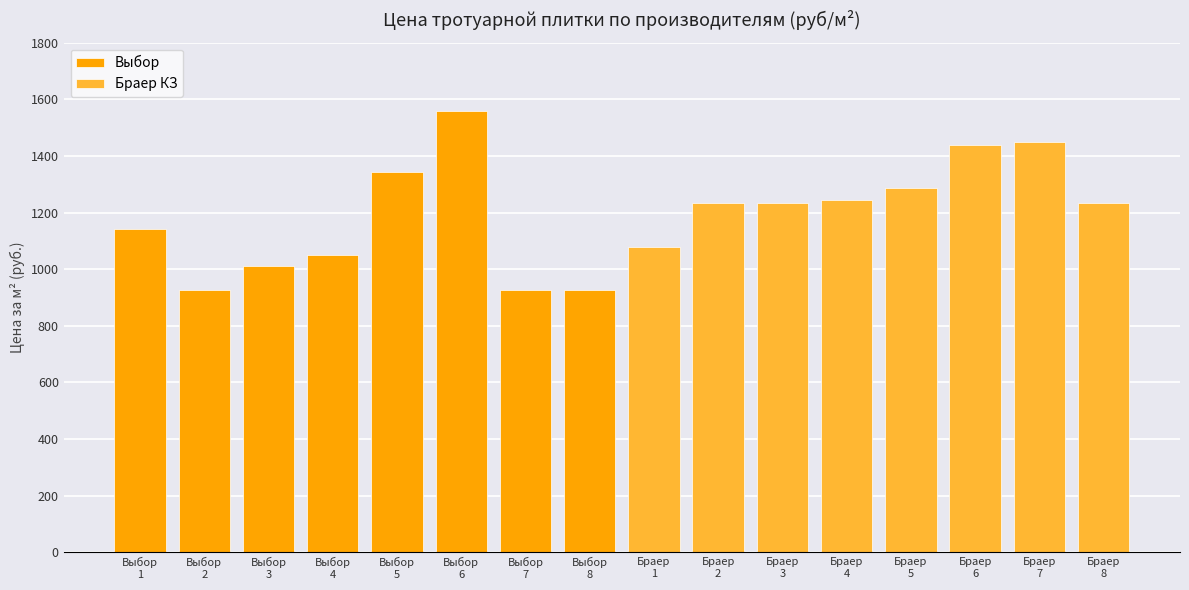

What is the value of the Выбор bar at the 6th from the left?

1559